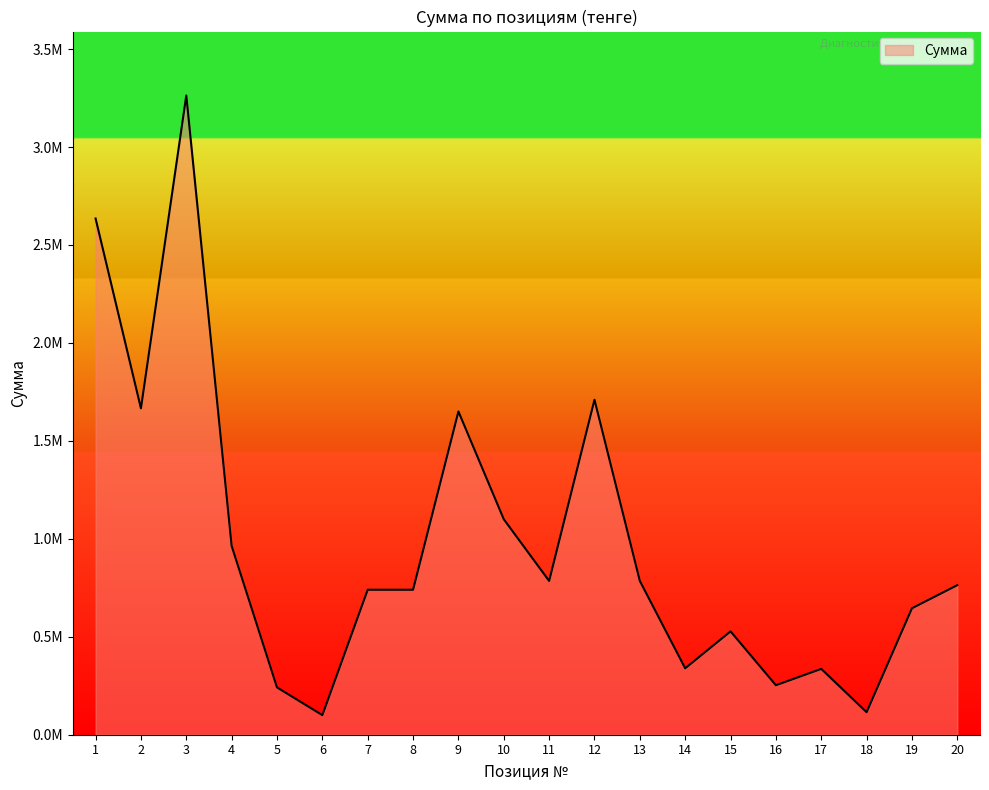

Does the chart display data point markers on the line(s)?

No